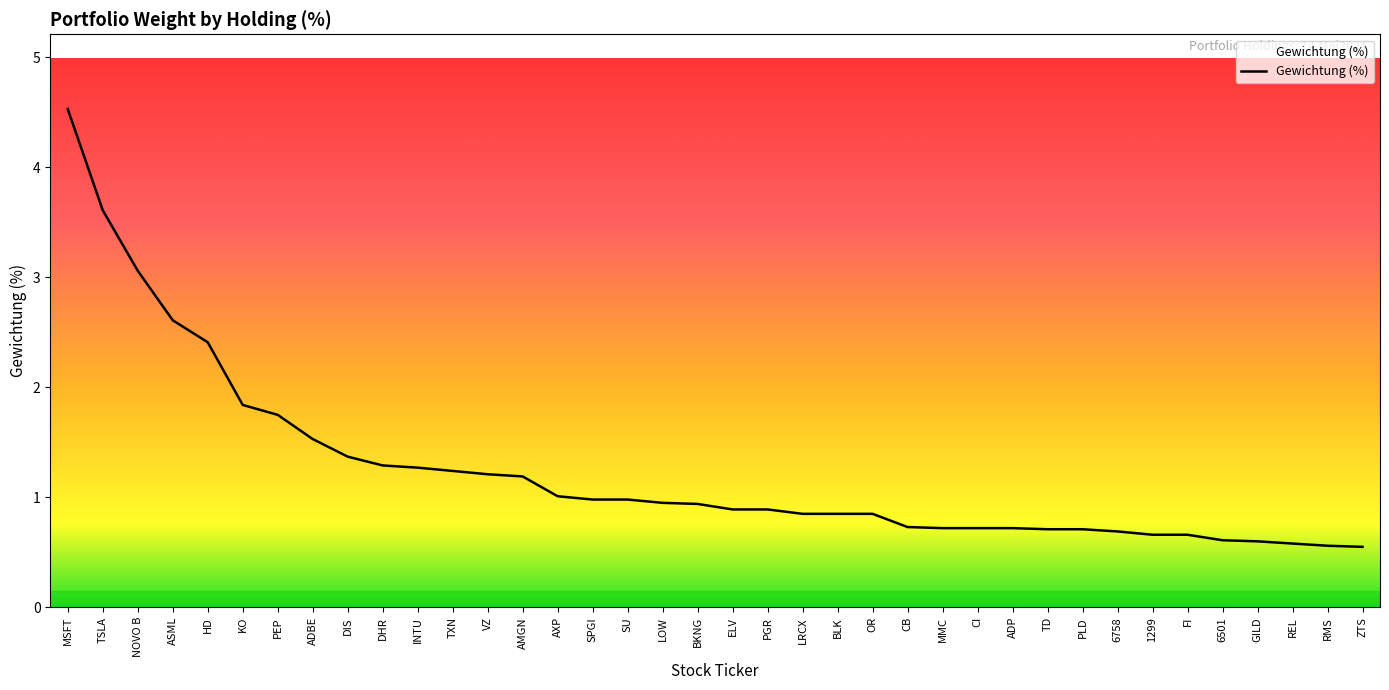

What value does the data have at CI?

0.7